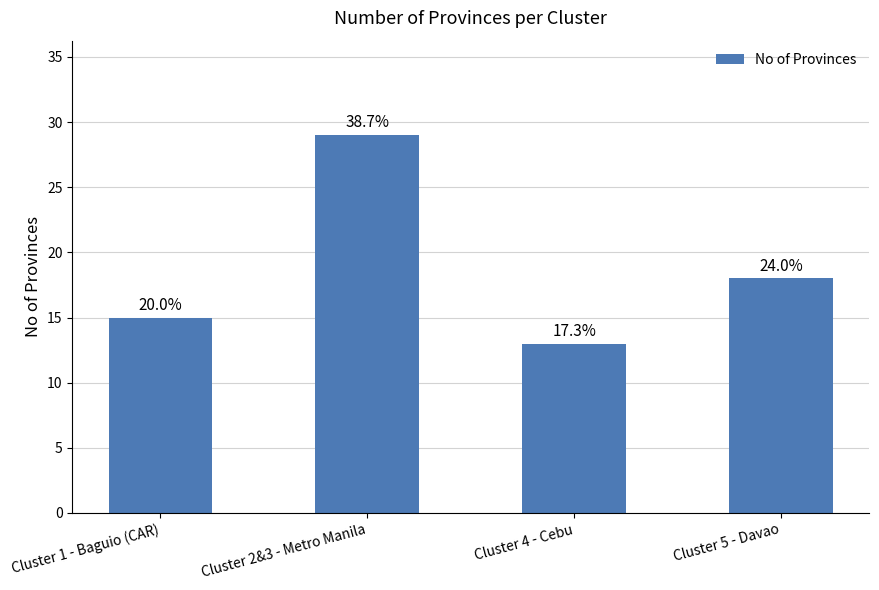

The chart shows a value of 13 at Cluster 4 - Cebu. True or false?

True